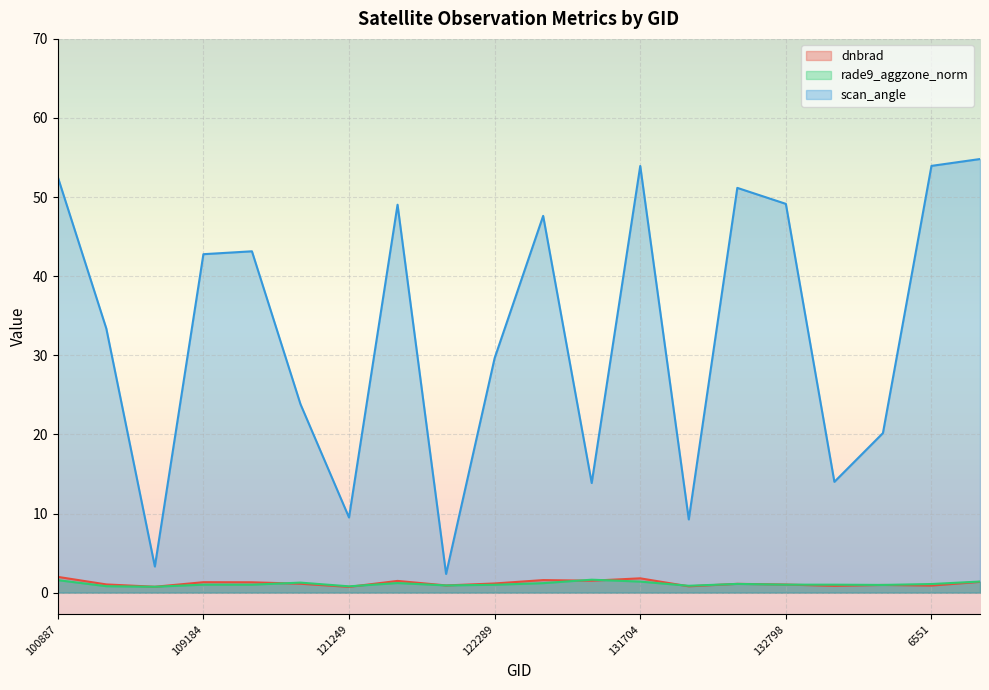

Reading right to left, list all the values displayed in this chart.

dnbrad: 1.4	0.9	1.0	0.9	1.0	1.1	0.8	1.8	1.5	1.6	1.2	0.9	1.5	0.7	1.1	1.3	1.3	0.7	1.0	2.0
rade9_aggzone_norm: 1.4	1.1	1.0	1.0	1.0	1.1	0.9	1.4	1.6	1.2	1.0	0.9	1.2	0.8	1.3	1.0	1.0	0.7	0.8	1.6
scan_angle: 54.8	53.9	20.2	14.0	49.1	51.2	9.3	53.9	13.9	47.6	29.6	2.4	49.0	9.5	23.8	43.1	42.8	3.3	33.4	52.5